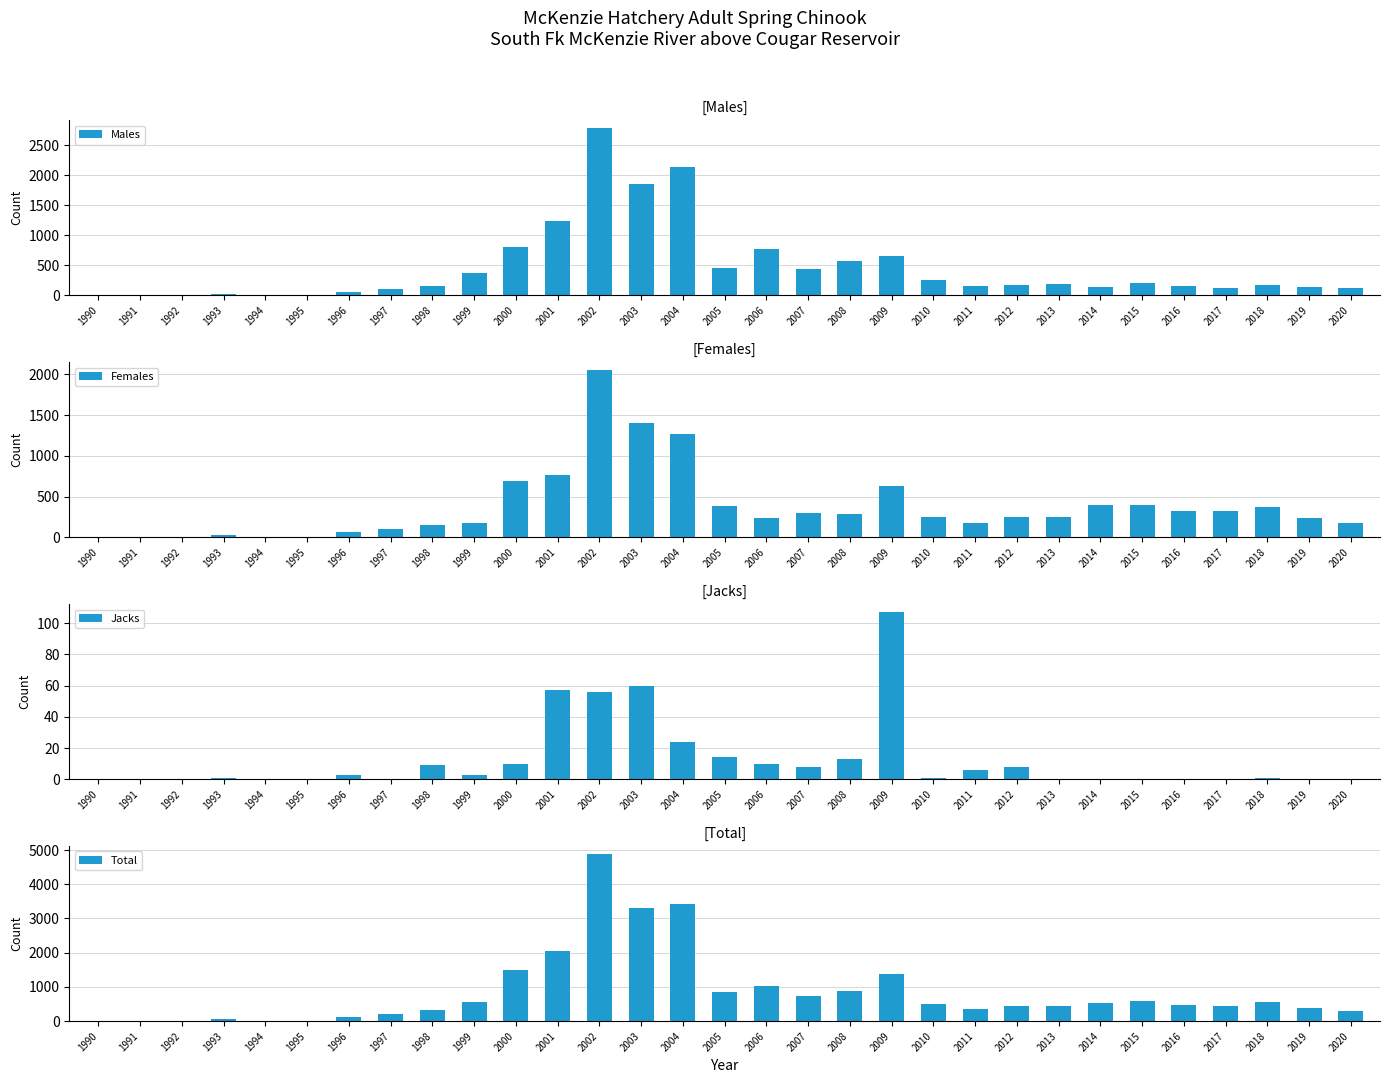

Which series has the largest total across all categories?

Total